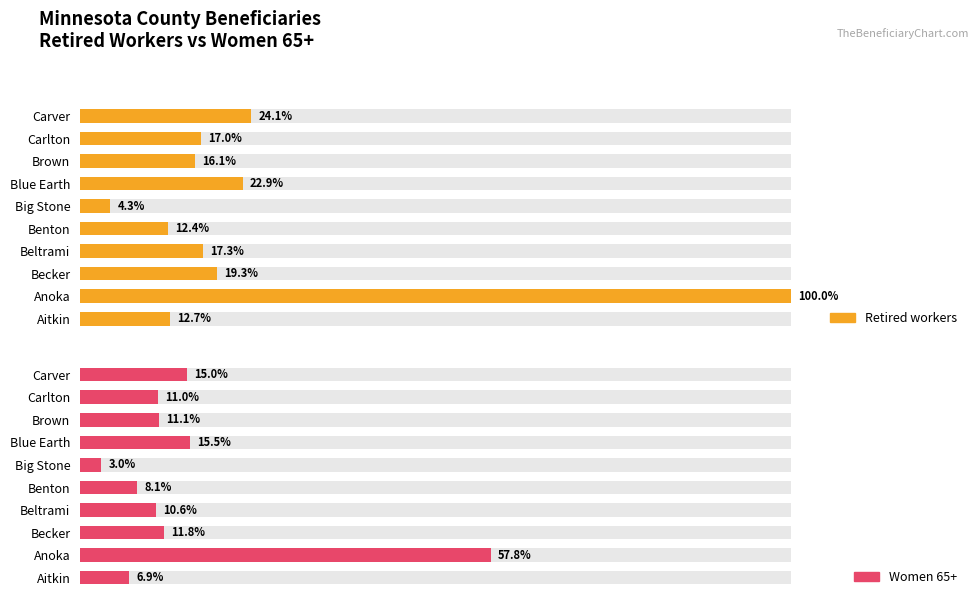

Is it true that Women 65+ equals 1514 at 3?

False